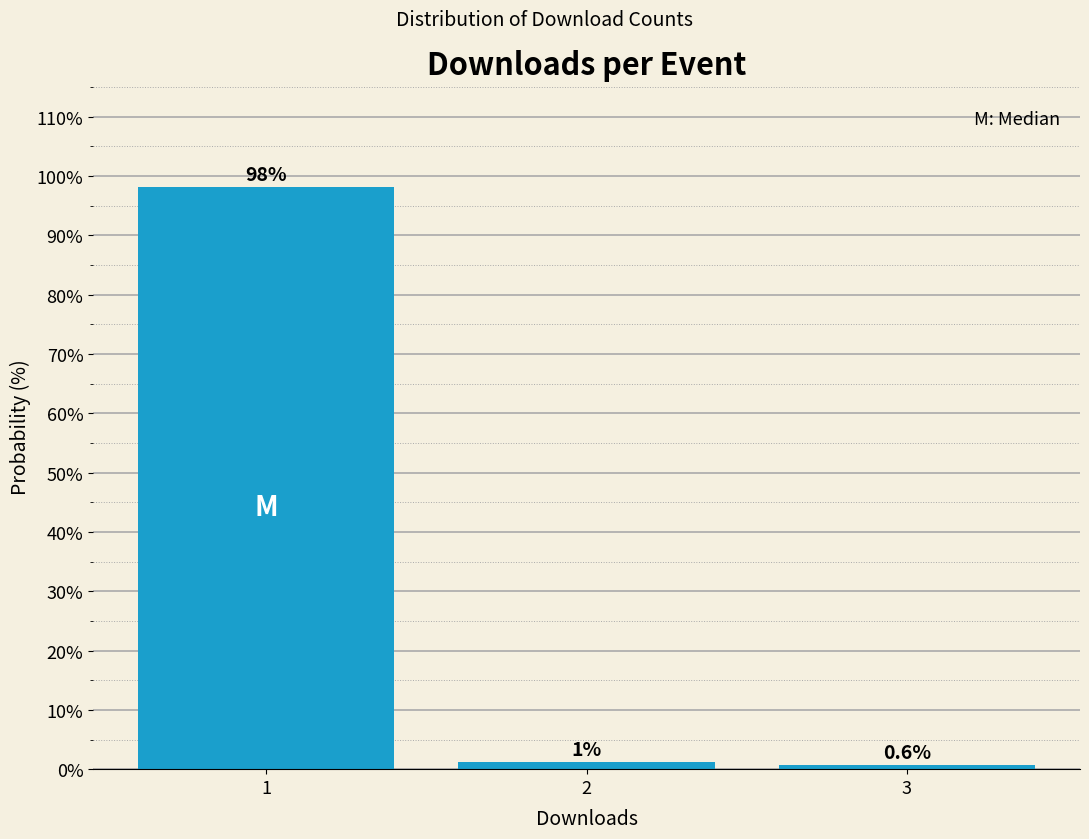

Which range on the x-axis has the tallest bar?

0.5 to 1.5